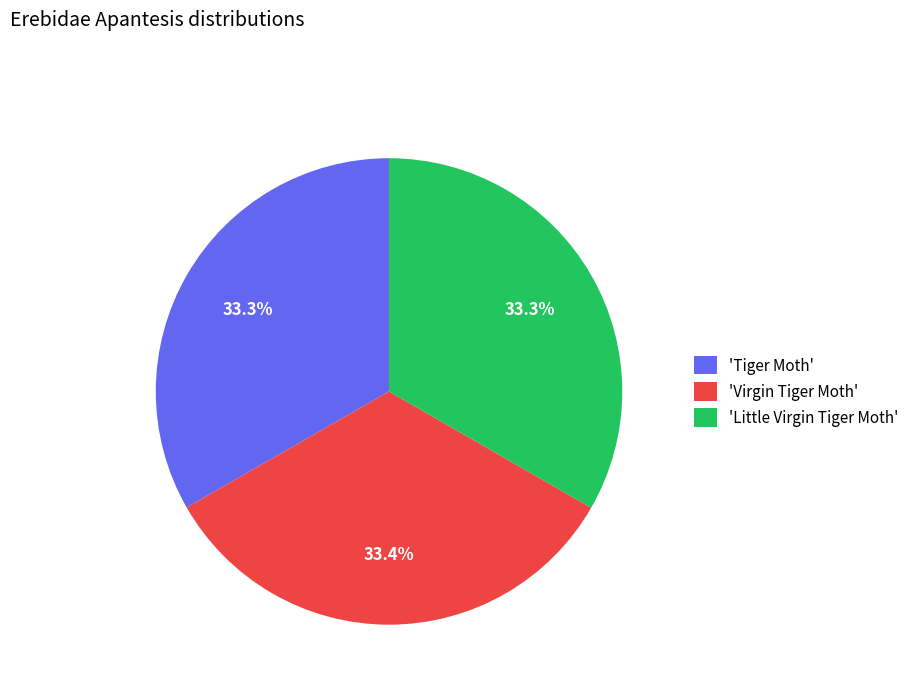

Count the number of slices in the pie.

3